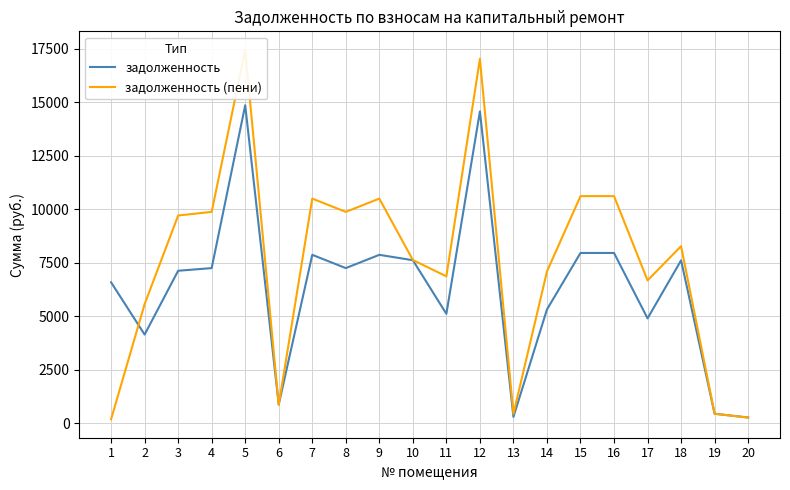

True or false: задолженность (пени) has more than 0 interior local peaks.

True